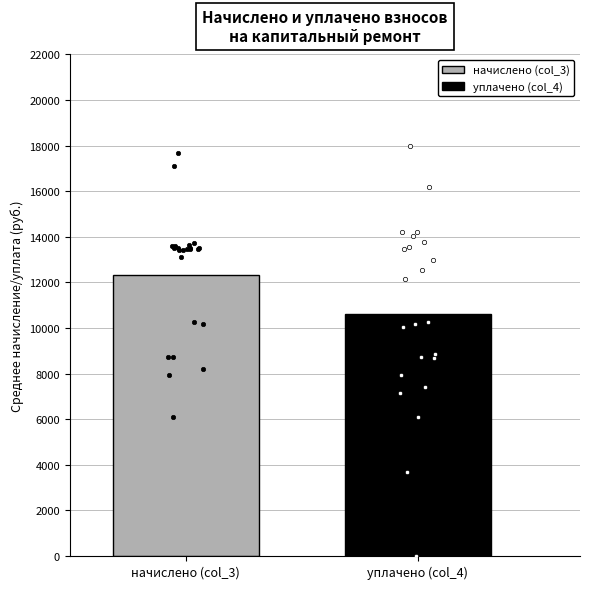

What is the lowest value of the уплачено (col_4) series?

10612.7